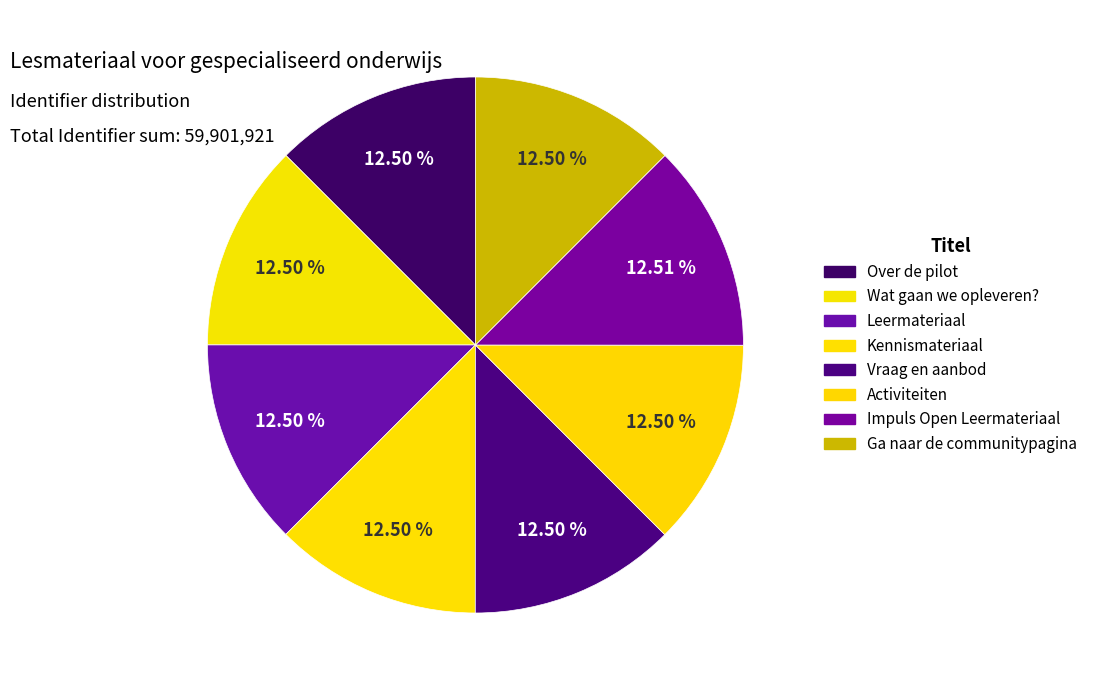

What is the ratio of the value at Ga naar de communitypagina to the value at Wat gaan we opleveren??

1.0